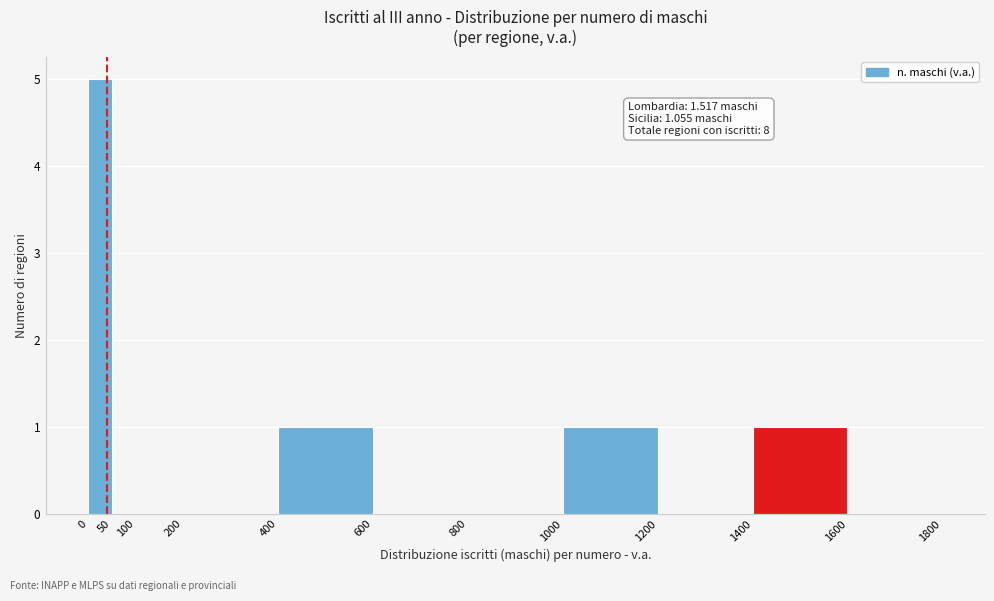

Over which range of the x-axis is the bar tallest?

0 to 50